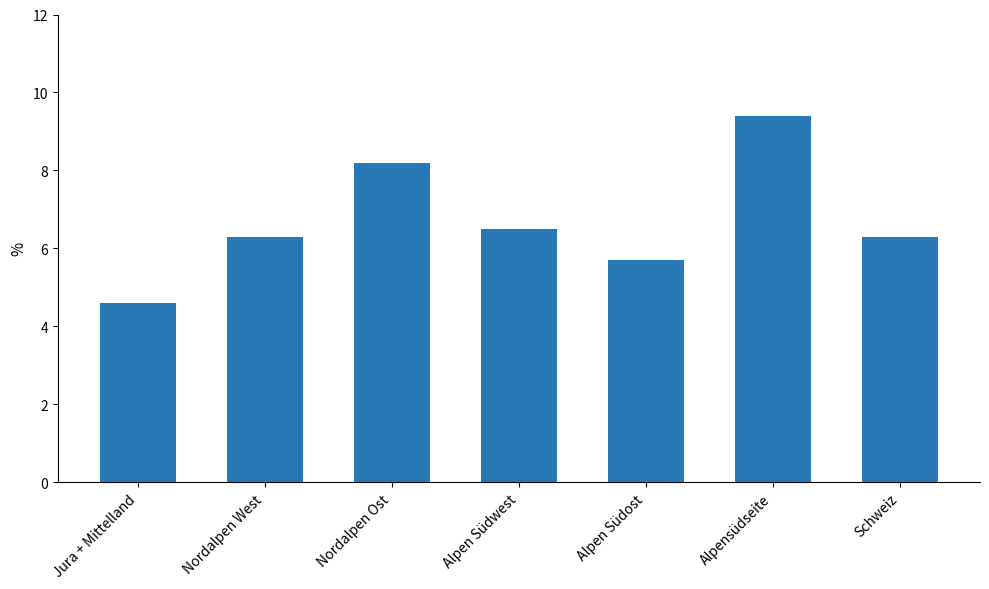

Reading left to right, what are all the values shown in this chart?

4.6	6.3	8.2	6.5	5.7	9.4	6.3